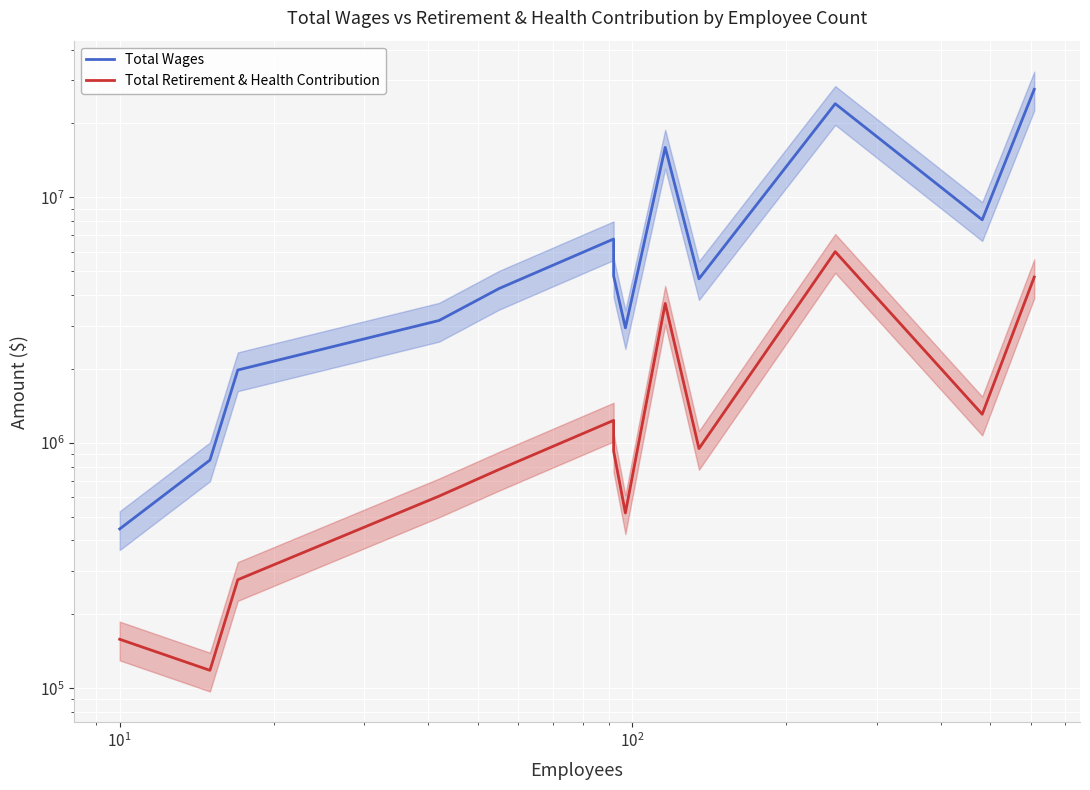

Reading left to right, transcribe all the data shown in this chart.

Total Wages: 445747	850109	1979771	3150427	4252903	6766773	4788980	2940578	15983641	4656921	24076982	8101478	27564606
Total Retirement & Health Contribution: 158319	118306	276792	606405	778722	1234175	925733	517879	3695515	947354	6007719	1307322	4736533